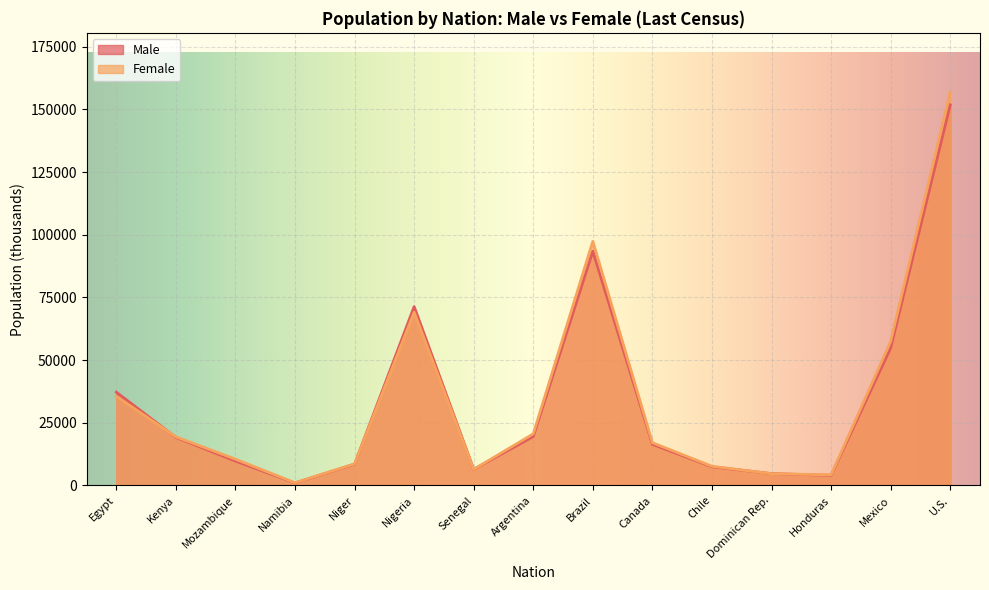

Where is Male nearest to the value 76401?

Nigeria